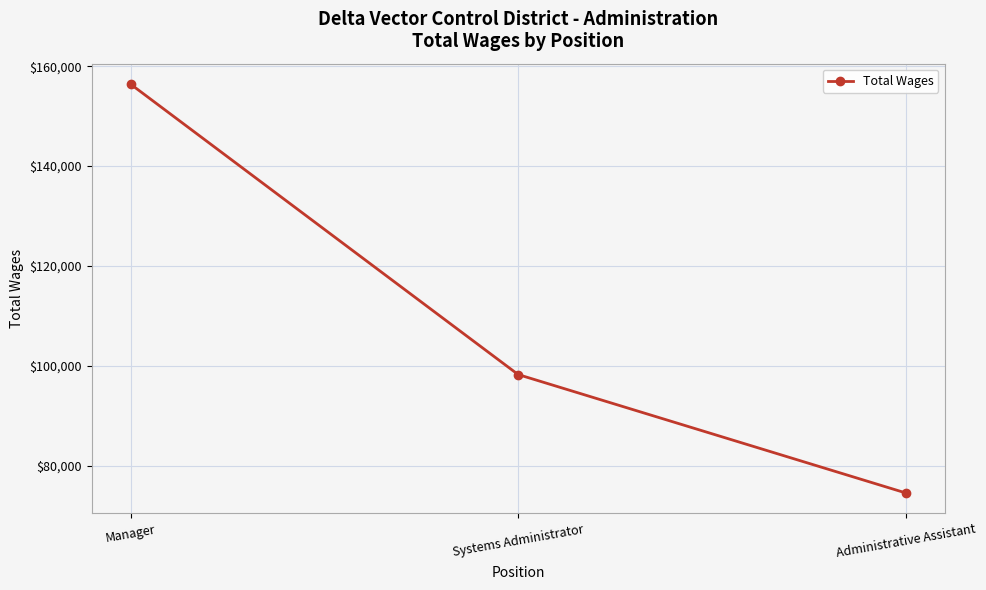

What is the ratio of the value at Systems Administrator to the value at Administrative Assistant?

1.3